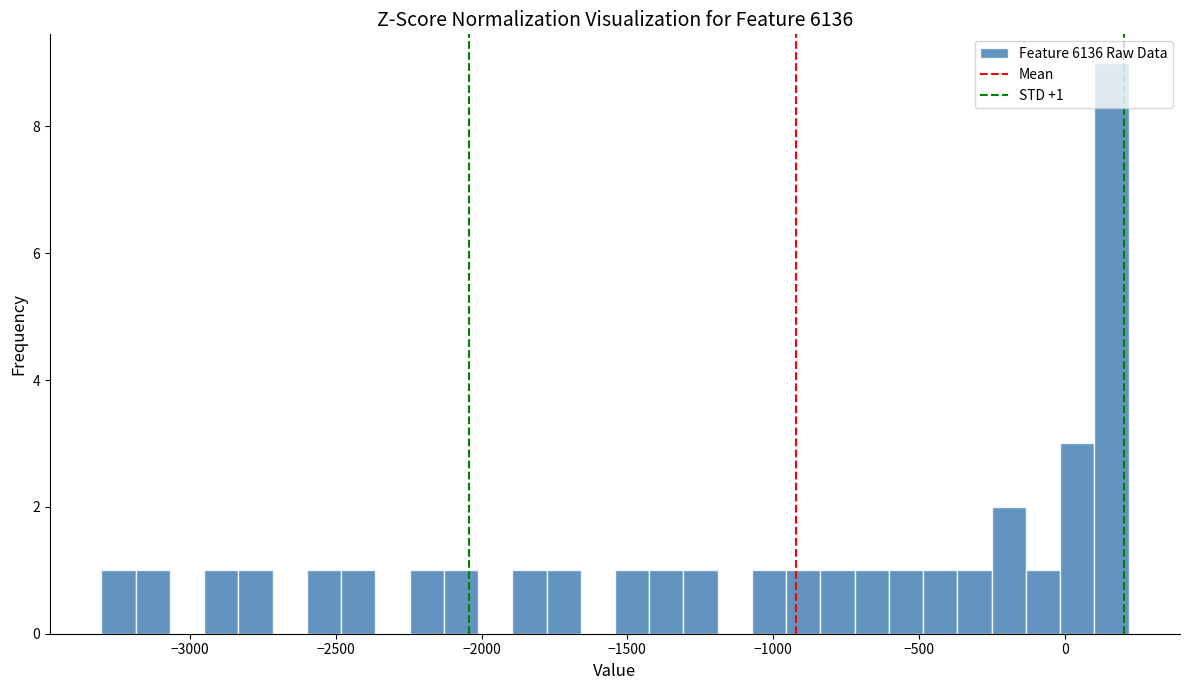

Read against the x-axis, roughly where is the centre of the tallest bar?

150